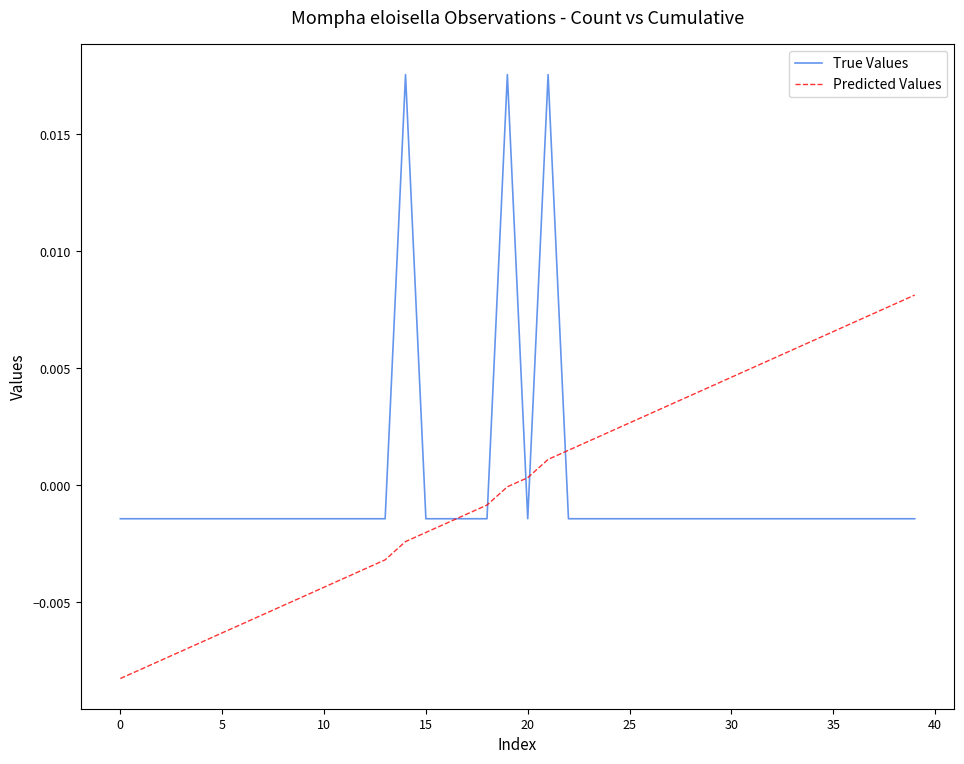

Is this an area chart (filled region under the line)?

No